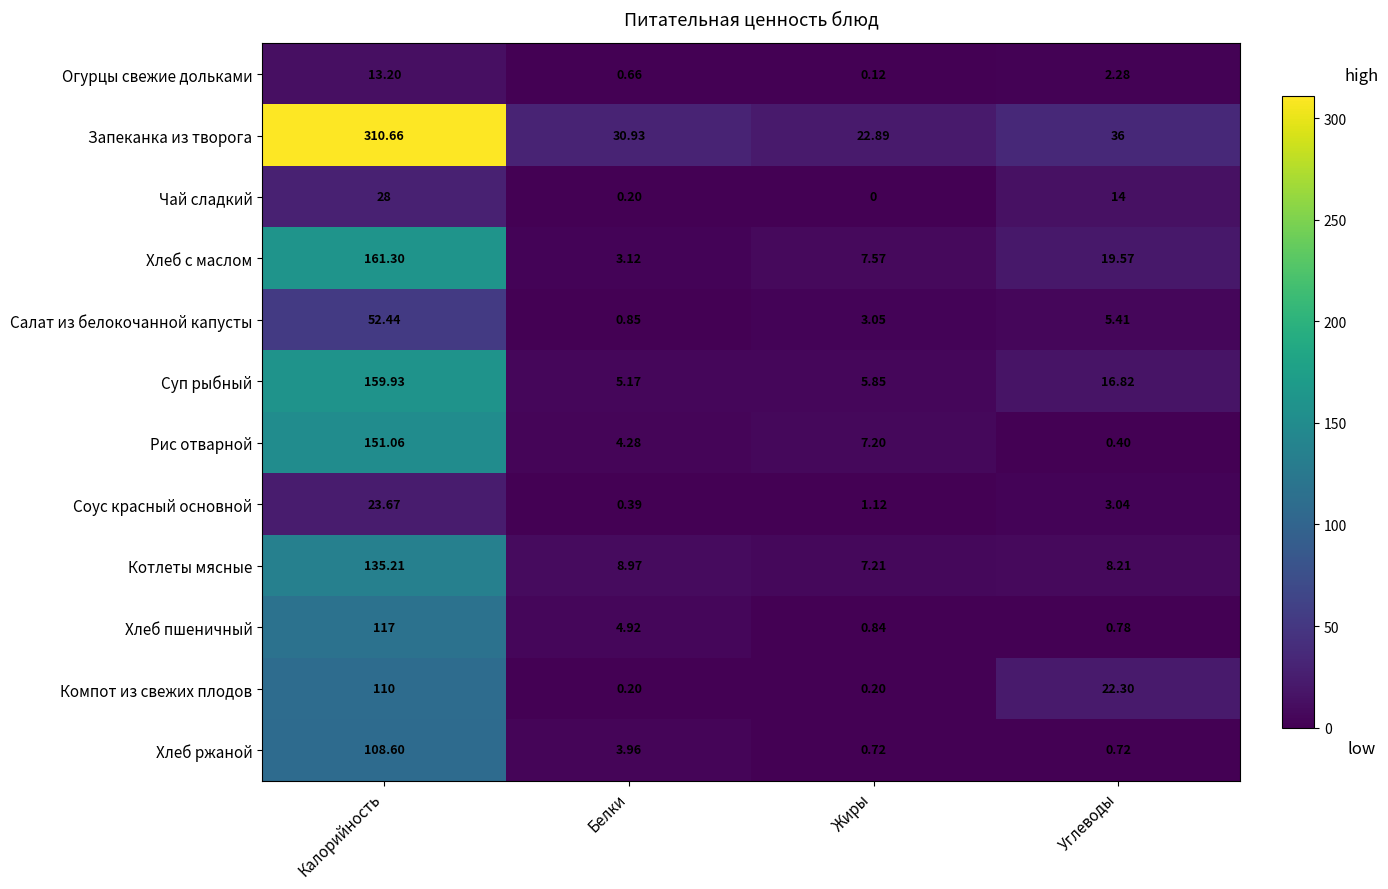

Which category has the lowest value in the Рис отварной series?

Углеводы